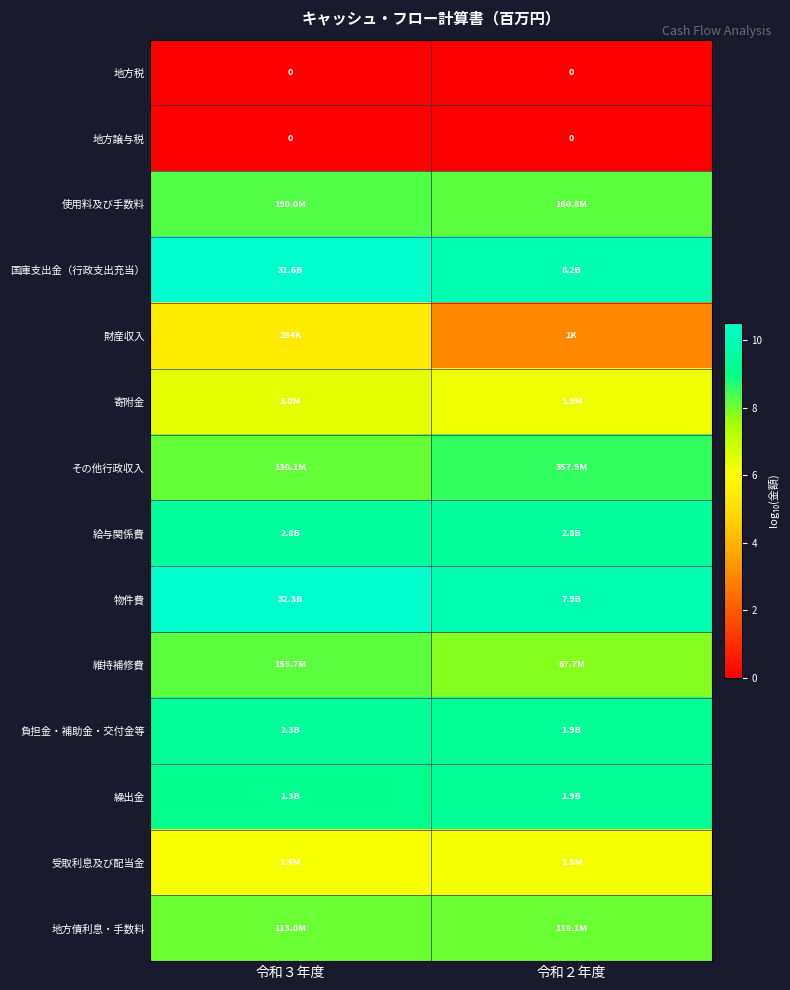

Is the value of 財産収入 at 令和３年度 greater than the value of その他行政収入 at 令和２年度?

No